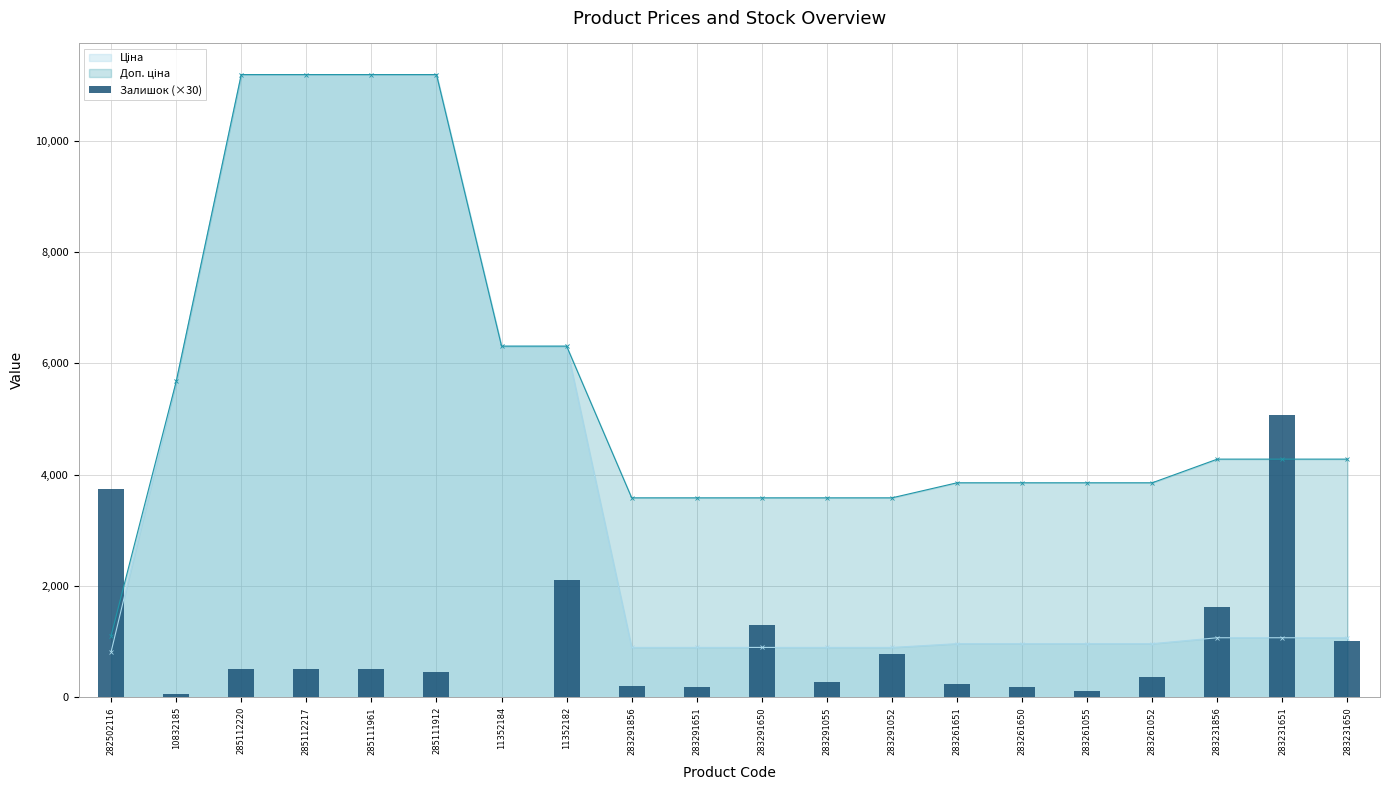

What is the average value?

962